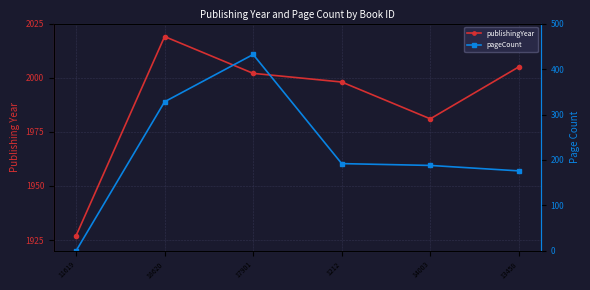

Reading left to right, what are all the values shown in this chart?

publishingYear: 1927	2019	2002	1998	1981	2005
pageCount: 0	328	432	192	188	176